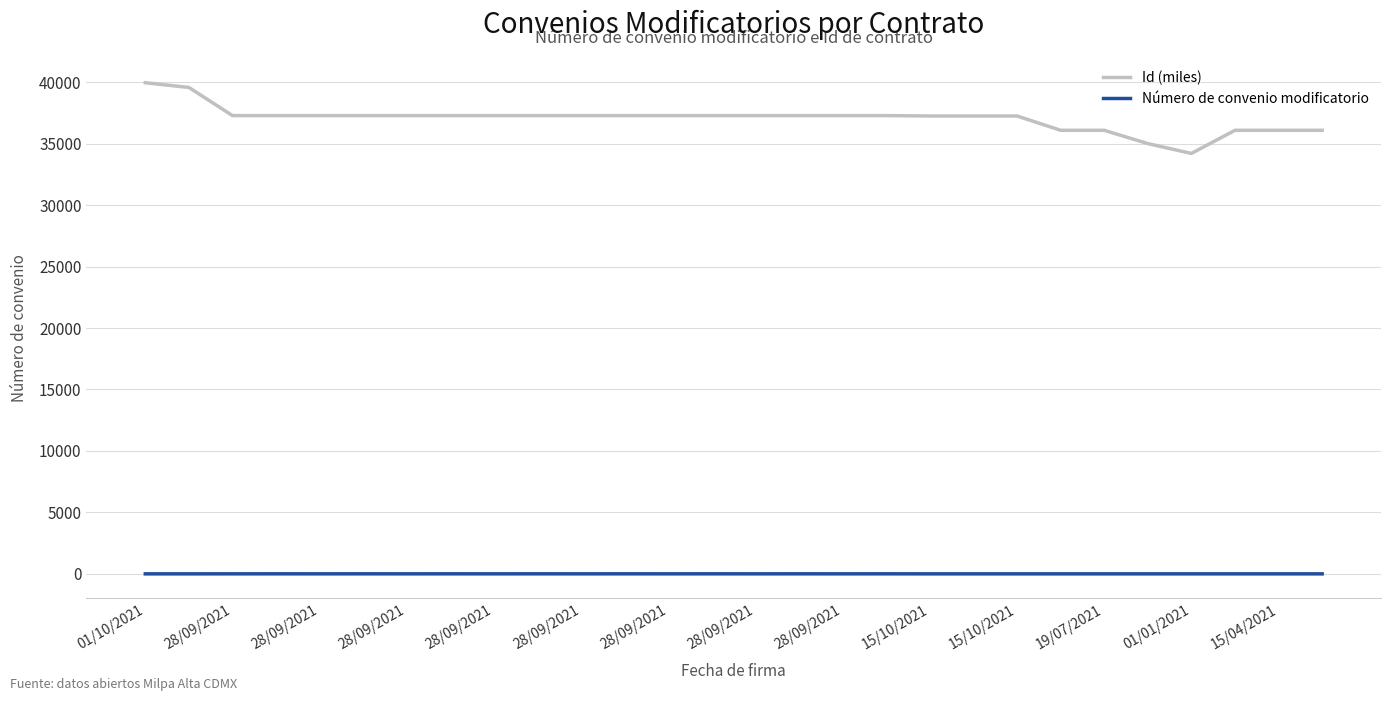

Which series has the largest range (max minus min)?

Id (miles)